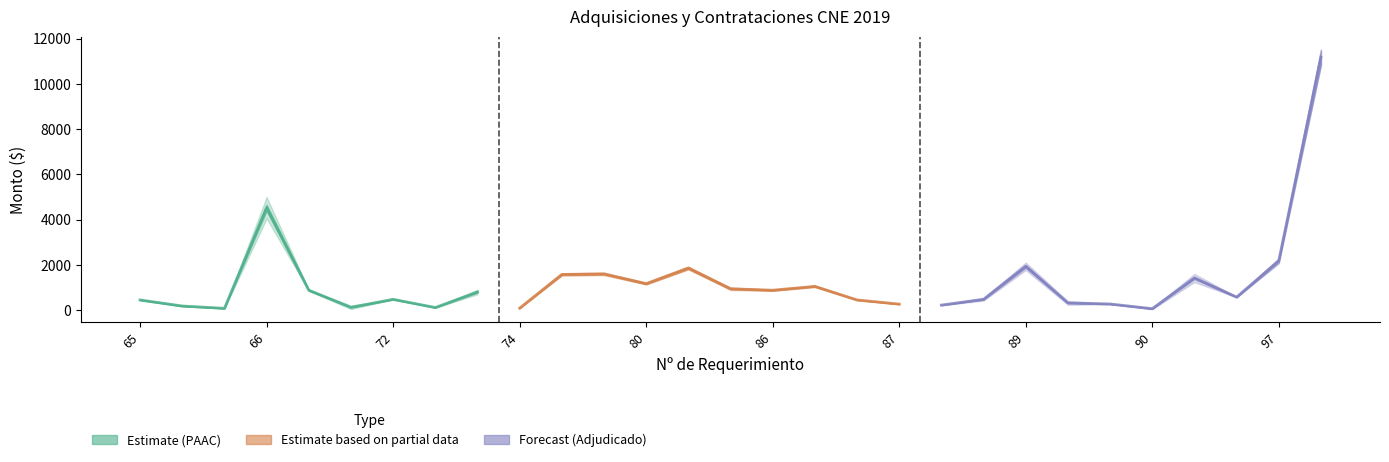

Where is the first local maximum for PAAC (Presupuesto)?

66